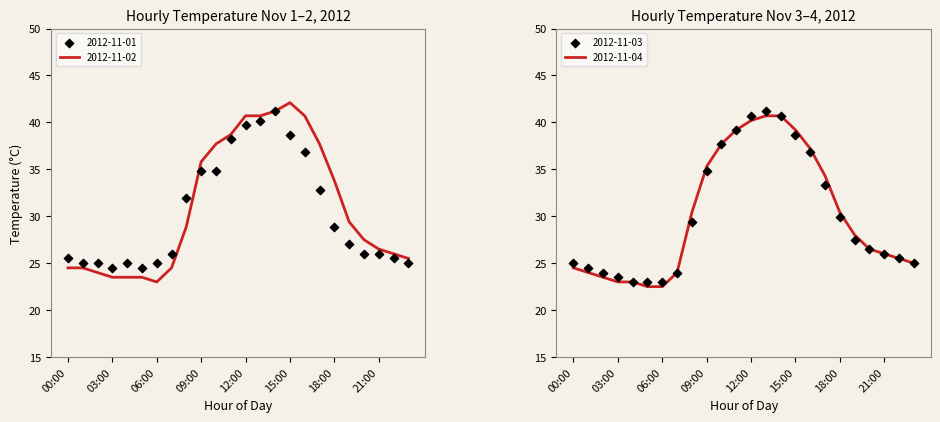

At which category is the sum across all series the highest?

14:00